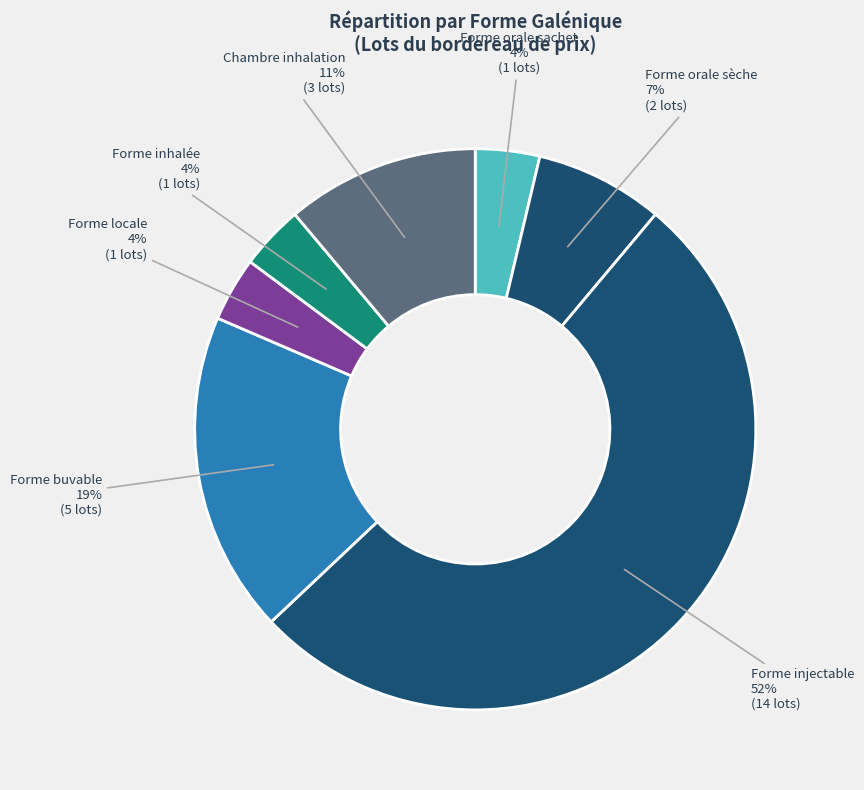

Combined, do Forme orale sachet and Forme injectable account for over 50%?

Yes